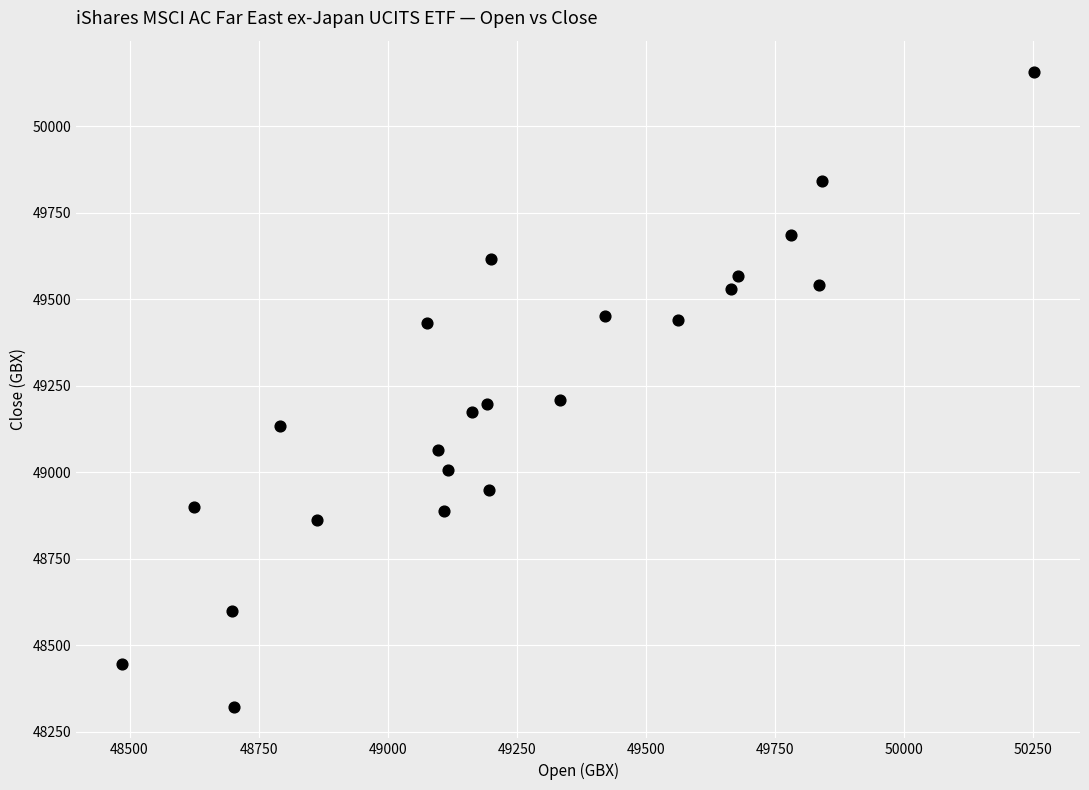

What is the range of X values (max minus min)?

1768